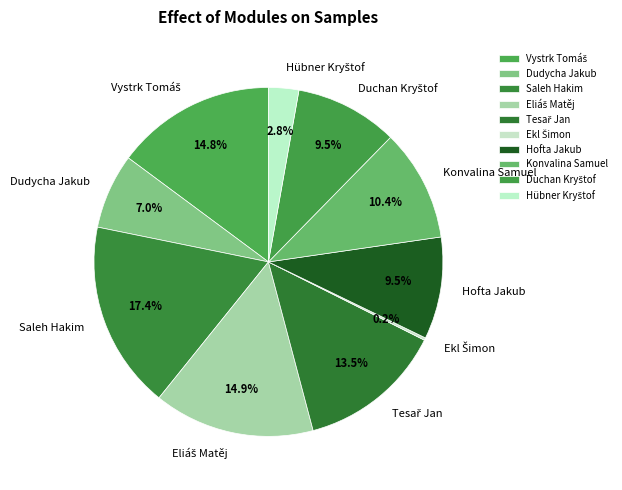

What is the largest slice in the pie chart?

Saleh Hakim